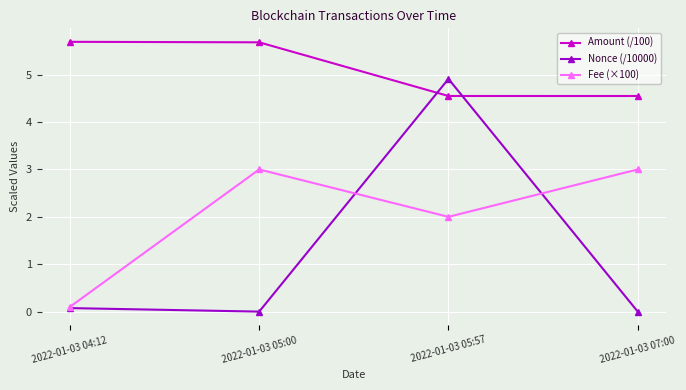

Which series has the widest spread of values?

Nonce (/10000)